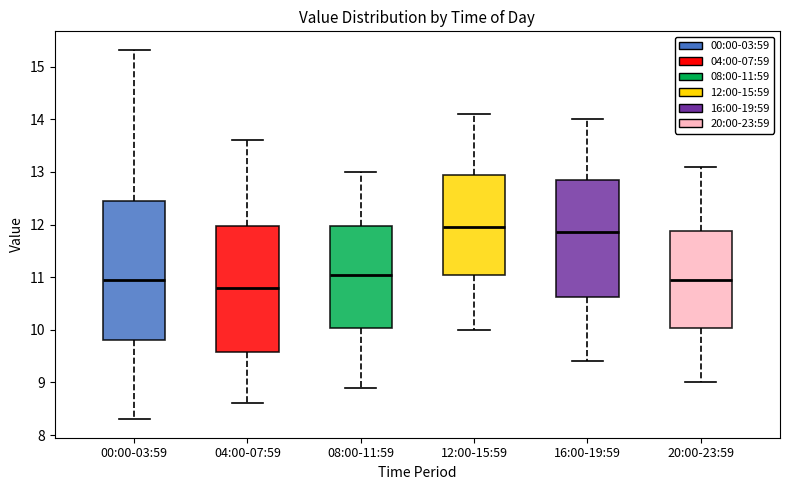

Comparing the boxes themselves (not the whiskers), which one is the tallest?

00:00-03:59